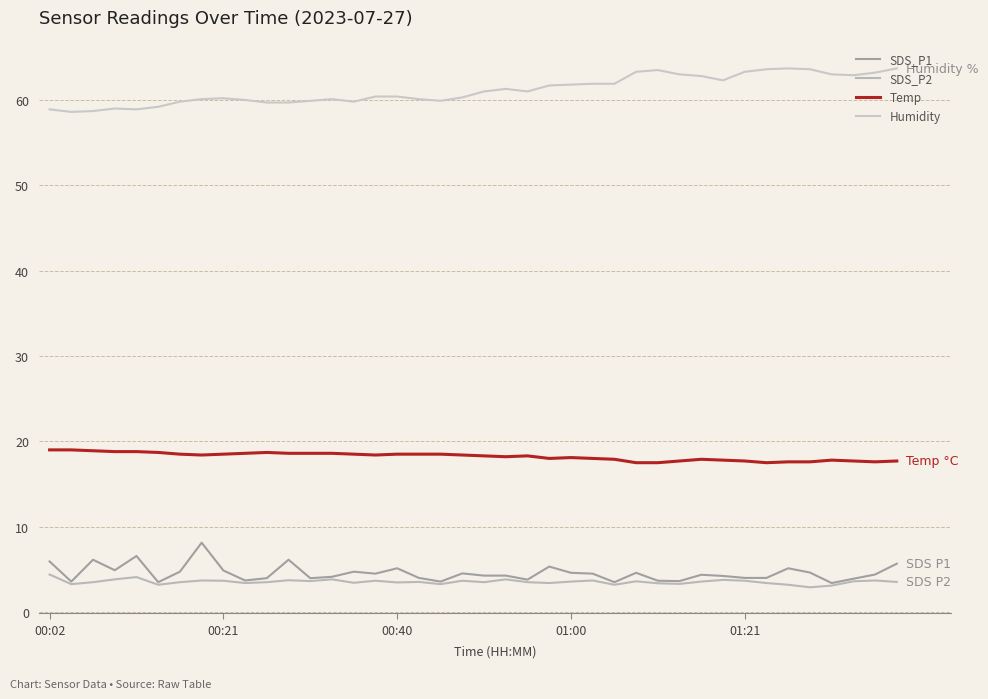

What is the label of the 17th point from the right?

23